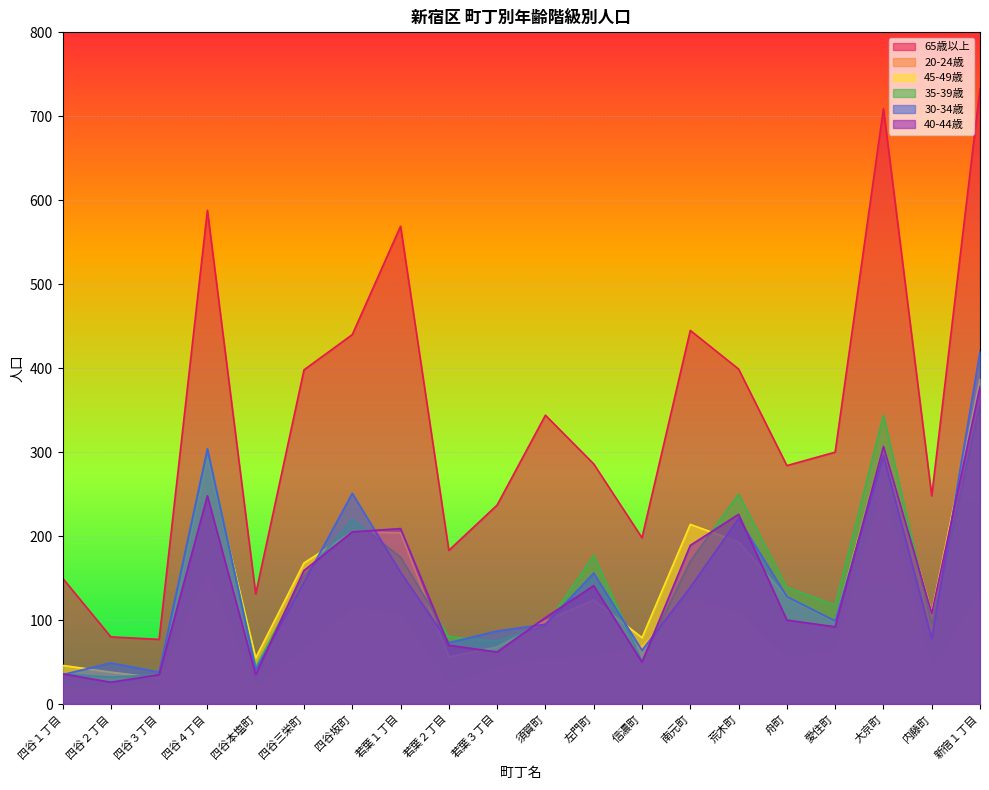

Reading left to right, list all the values displayed in this chart.

65歳以上: 150	80	77	588	131	398	440	569	183	237	344	286	198	445	399	284	300	709	248	733
20-24歳: 20	17	23	154	20	64	113	108	23	44	54	55	69	125	109	54	63	257	40	131
45-49歳: 46	38	31	294	55	168	205	204	56	68	99	124	79	214	193	127	98	307	109	387
35-39歳: 36	32	35	303	44	152	220	175	80	75	93	177	51	170	250	139	118	344	95	357
30-34歳: 35	49	38	304	41	145	251	157	73	87	95	156	64	139	221	128	99	296	78	420
40-44歳: 36	26	35	248	35	159	205	209	70	62	103	141	50	189	226	100	92	307	108	378